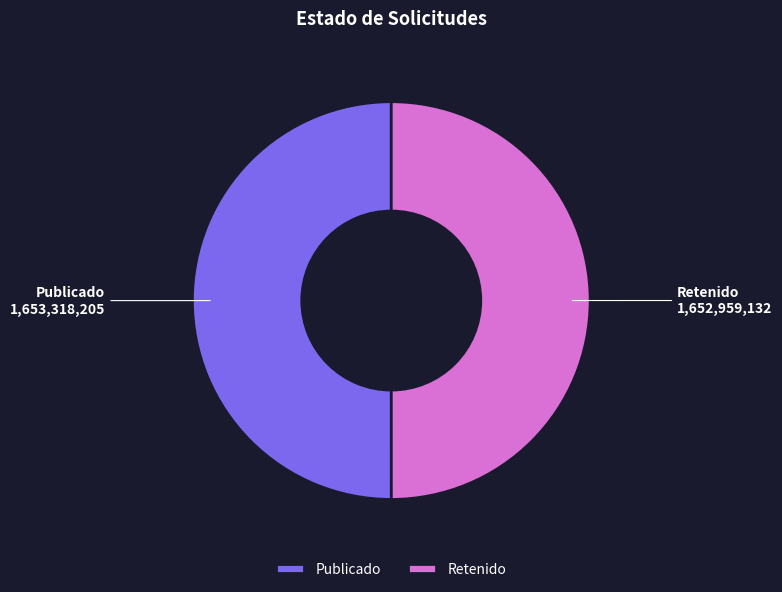

Approximately how many times larger is the value at Publicado compared to Retenido?

1.0